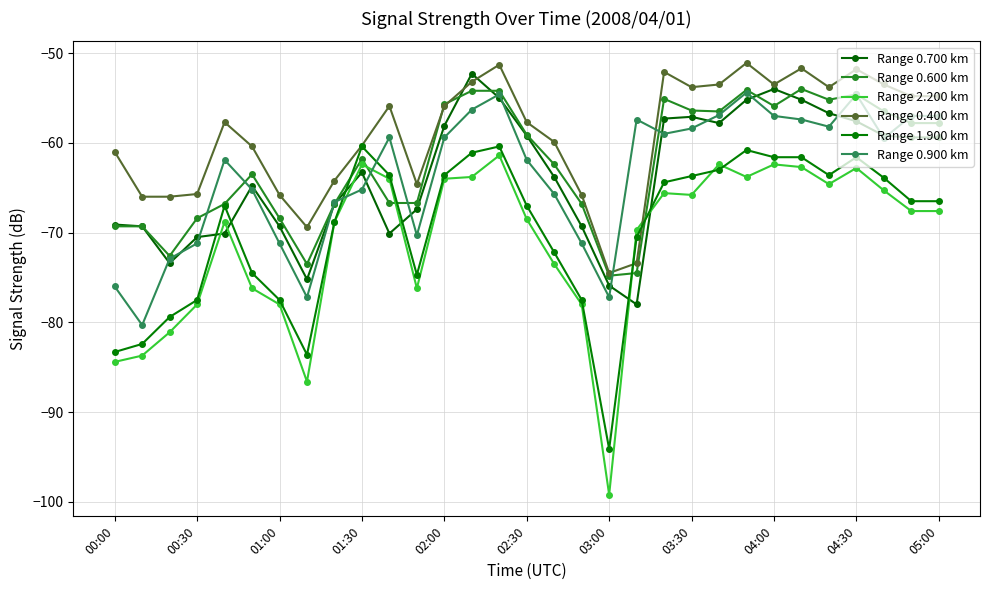

What are all the series names shown in the legend?

Range 0.700 km, Range 0.600 km, Range 2.200 km, Range 0.400 km, Range 1.900 km, Range 0.900 km